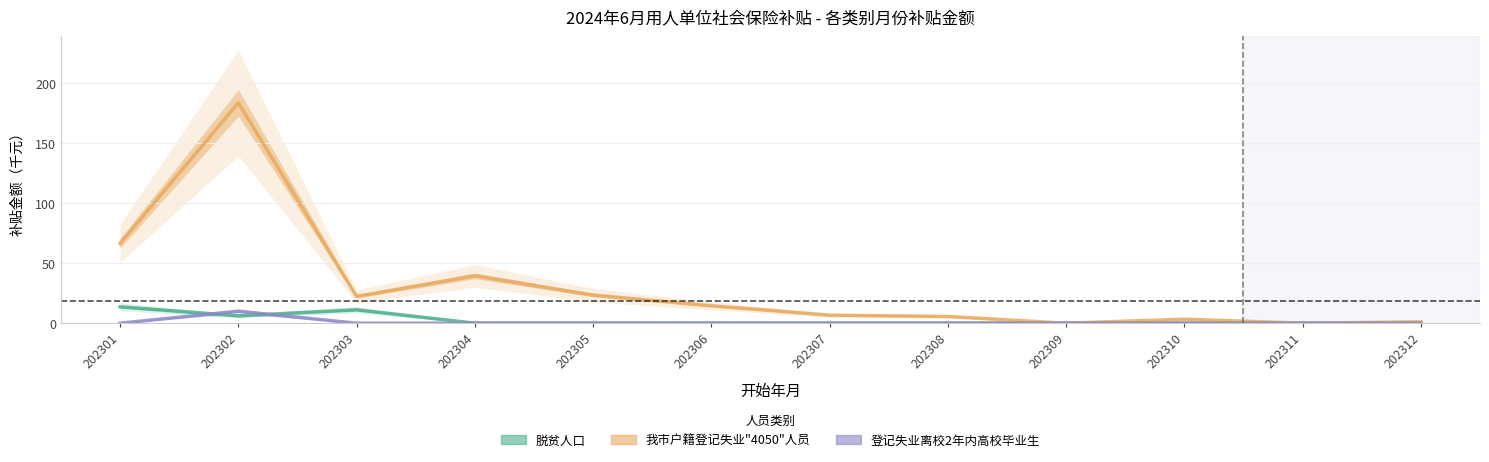

Reading left to right, list all the values displayed in this chart.

脱贫人口: 202301=13.6	202302=6.1	202303=11.2	202304=0.0	202305=0.0	202306=0.0	202307=0.0	202308=0.0	202309=0.0	202310=0.0	202311=0.0	202312=0.0
我市户籍登记失业"4050"人员: 202301=66.6	202302=183.7	202303=22.3	202304=39.5	202305=23.4	202306=14.5	202307=6.7	202308=5.6	202309=0.0	202310=3.3	202311=0.0	202312=1.1
登记失业离校2年内高校毕业生: 202301=0.0	202302=9.9	202303=0.0	202304=0.0	202305=0.0	202306=0.0	202307=0.0	202308=0.0	202309=0.0	202310=0.0	202311=0.0	202312=0.0